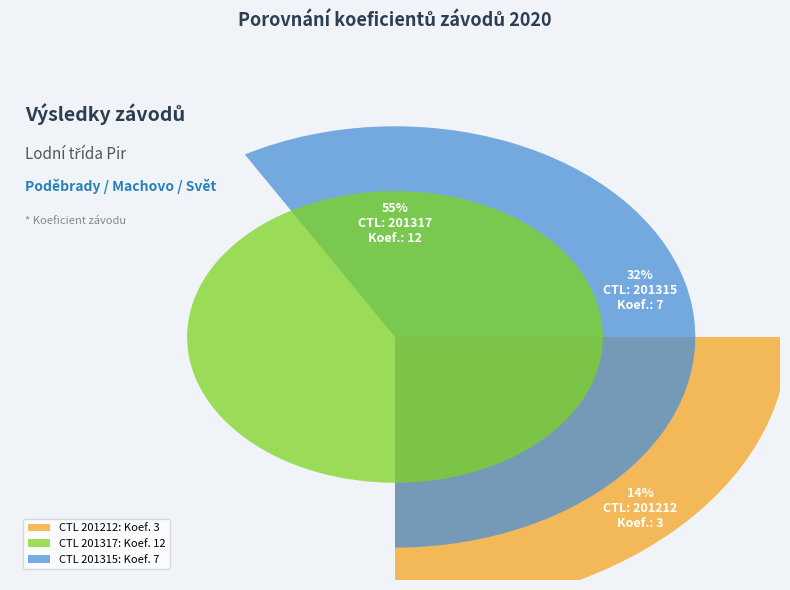

To the nearest percent, what is the combined percentage of 201212 and 201315?

45%